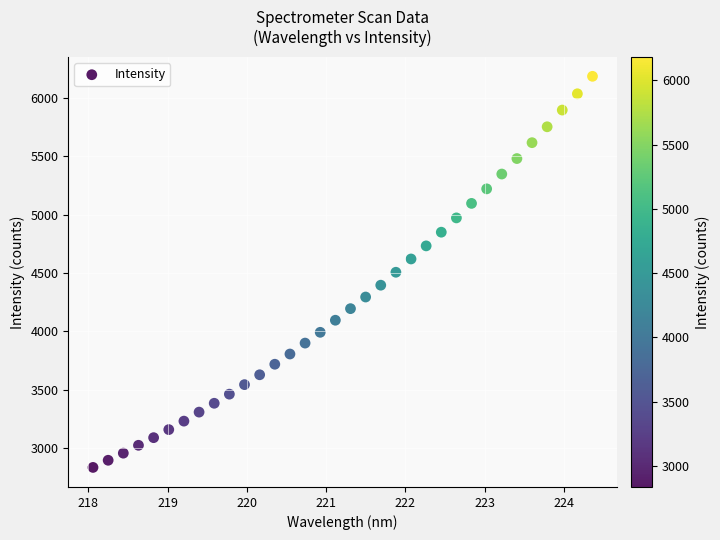

What is the range of X values (max minus min)?

6.3